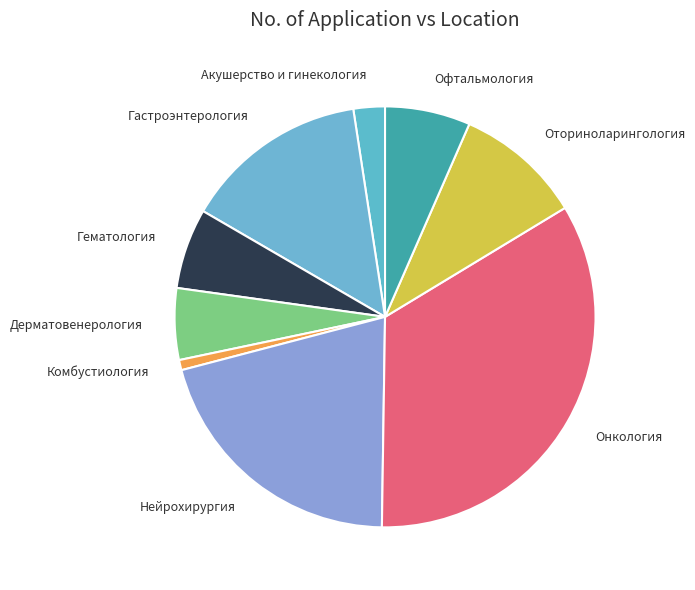

What is the ratio of the value at Нейрохирургия to the value at Оториноларингология?

2.1